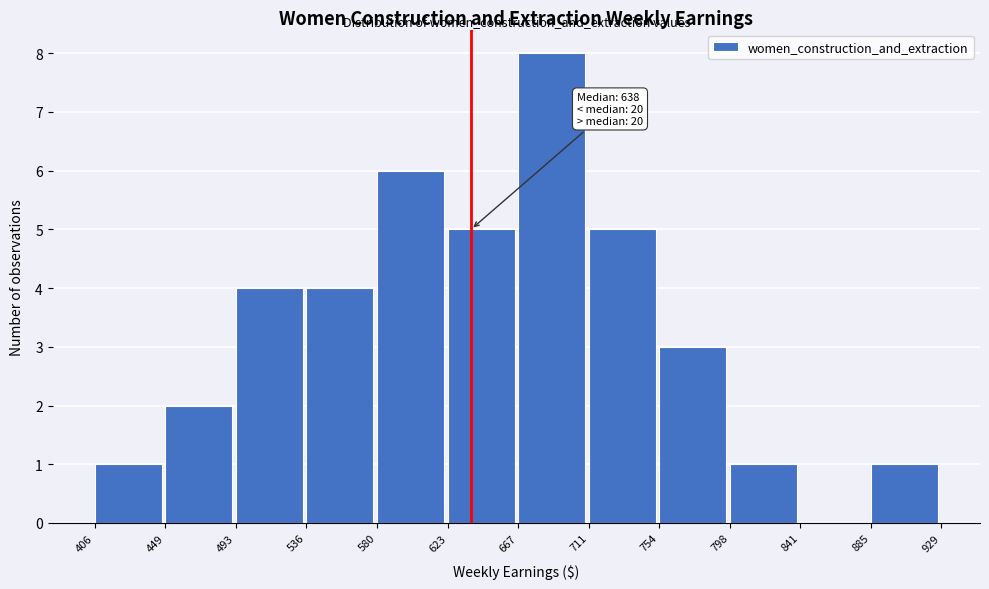

Over which range of the x-axis is the bar tallest?

667 to 711